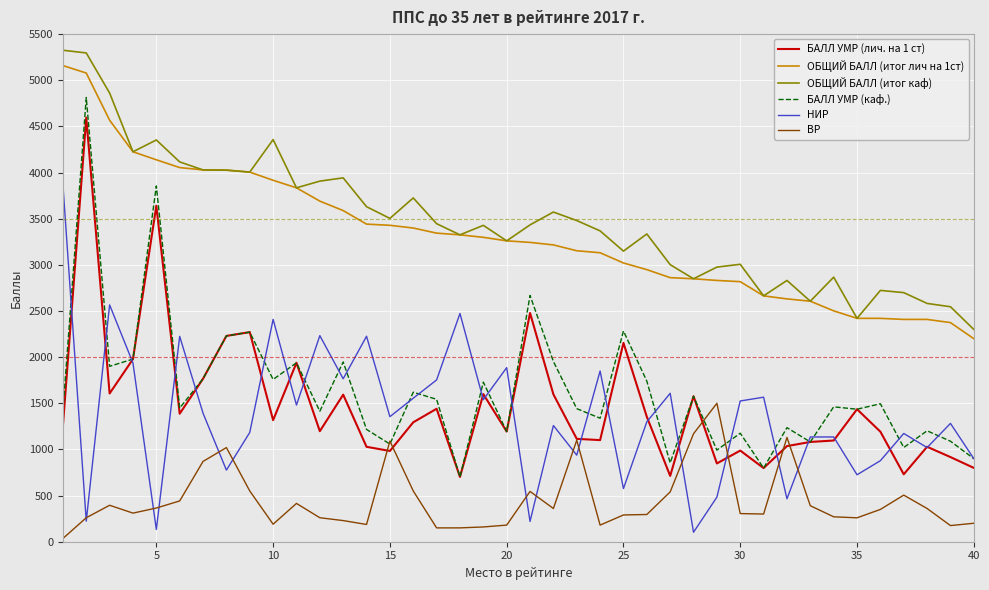

Which series has the widest spread of values?

БАЛЛ УМР (каф.)